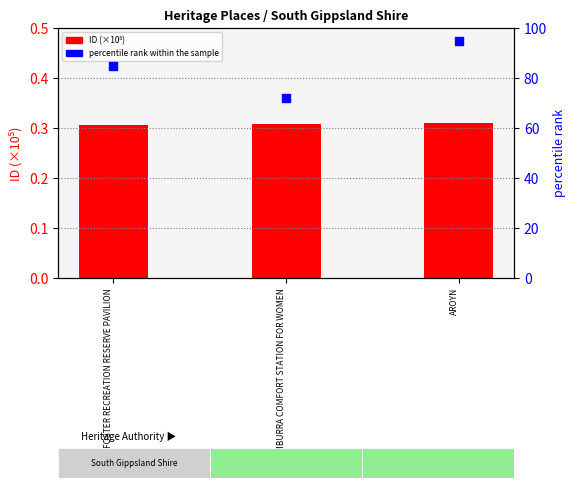

Which series has the widest spread of Y values?

percentile rank within the sample